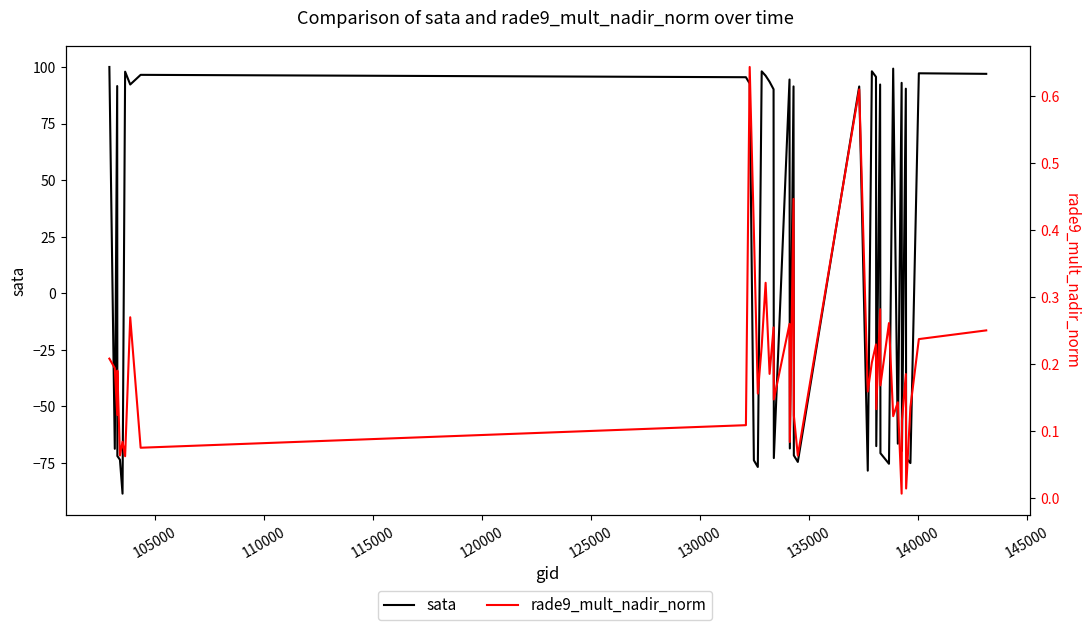

At 135000, list the series in order from smallest to largest.

rade9_mult_nadir_norm, sata